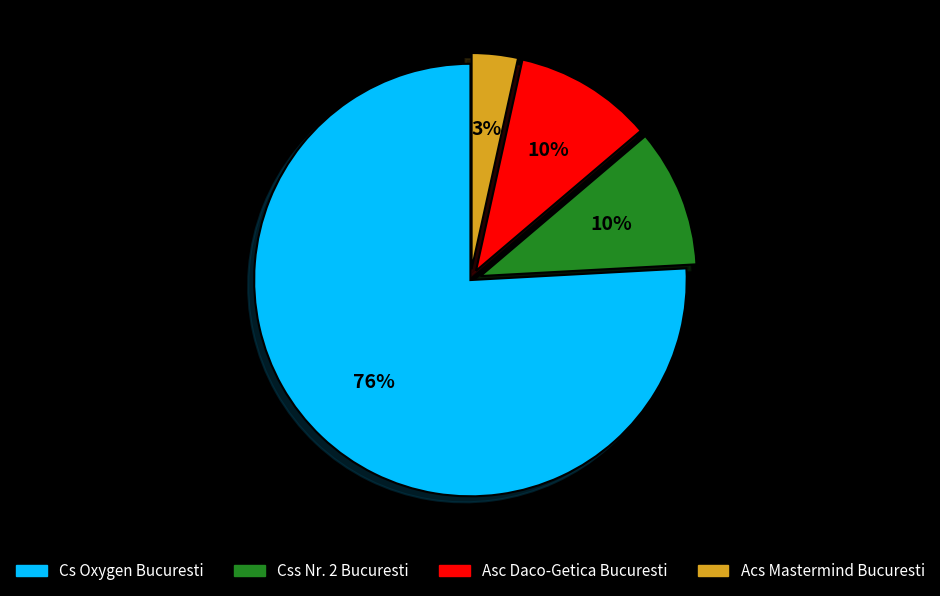

To the nearest percent, what is the average slice percentage?

25%